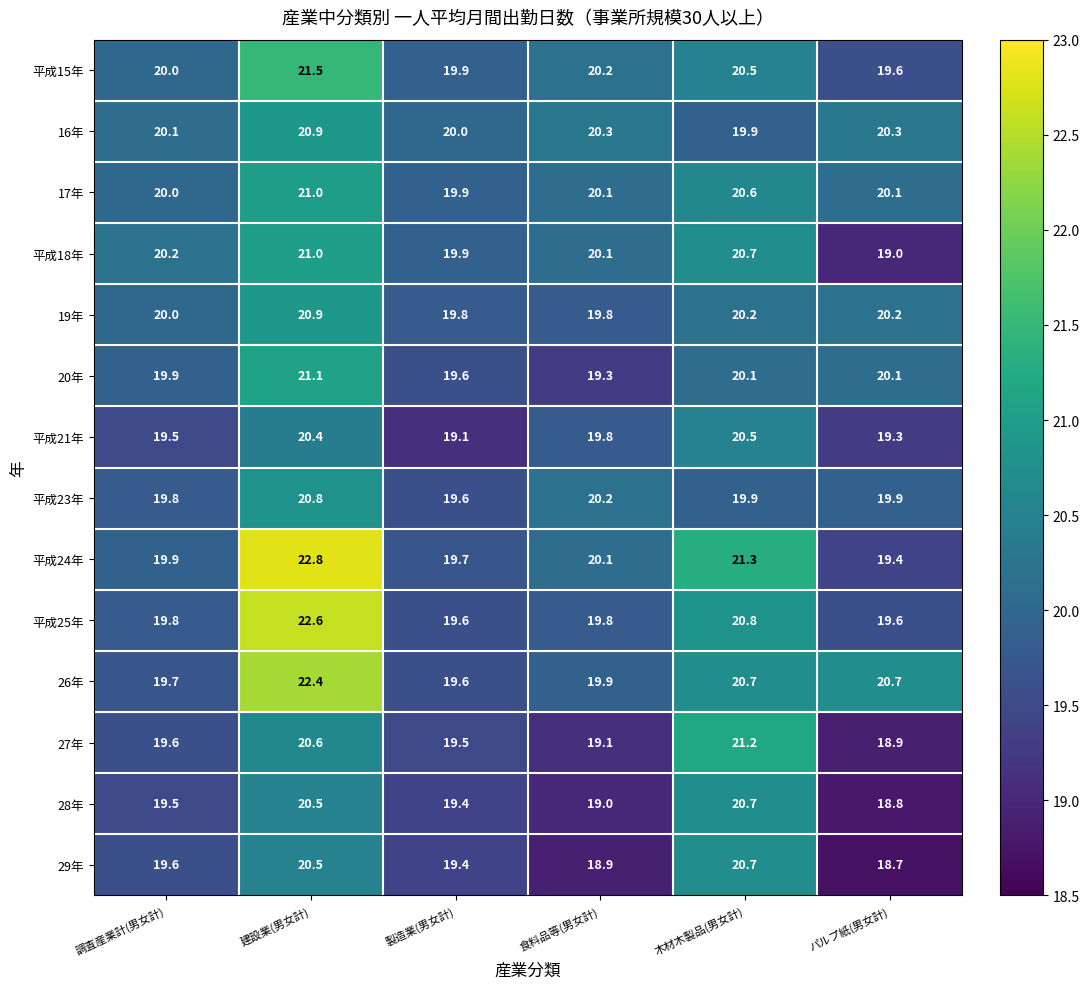

Between 調査産業計(男女計) and パルプ紙(男女計), which series saw the biggest shift?

平成18年